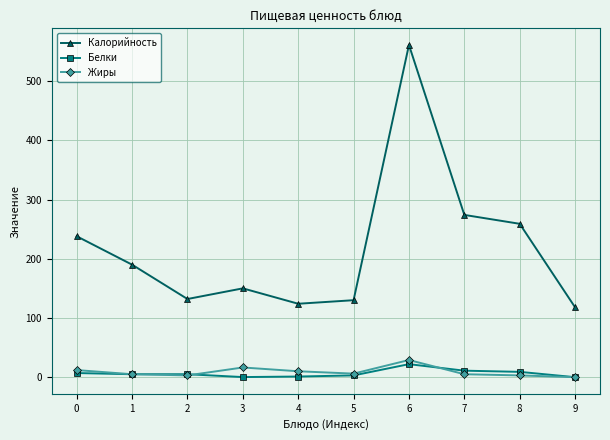

Does the chart display data point markers on the line(s)?

Yes